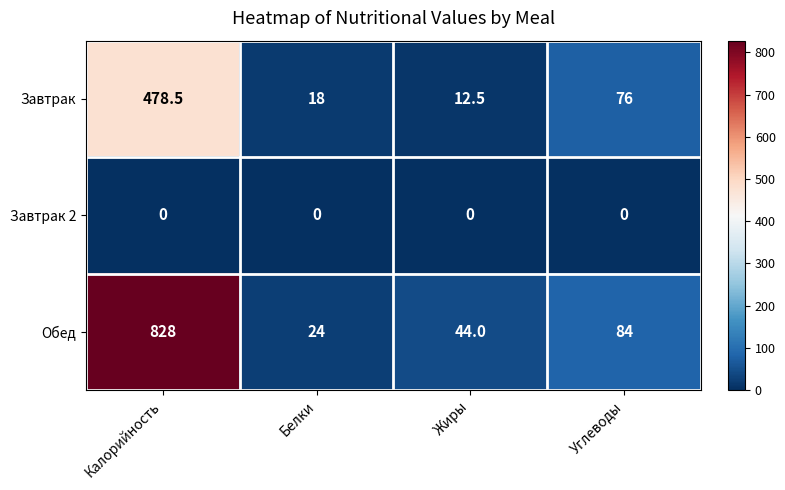

At which label does Обед first exceed 84?

Калорийность